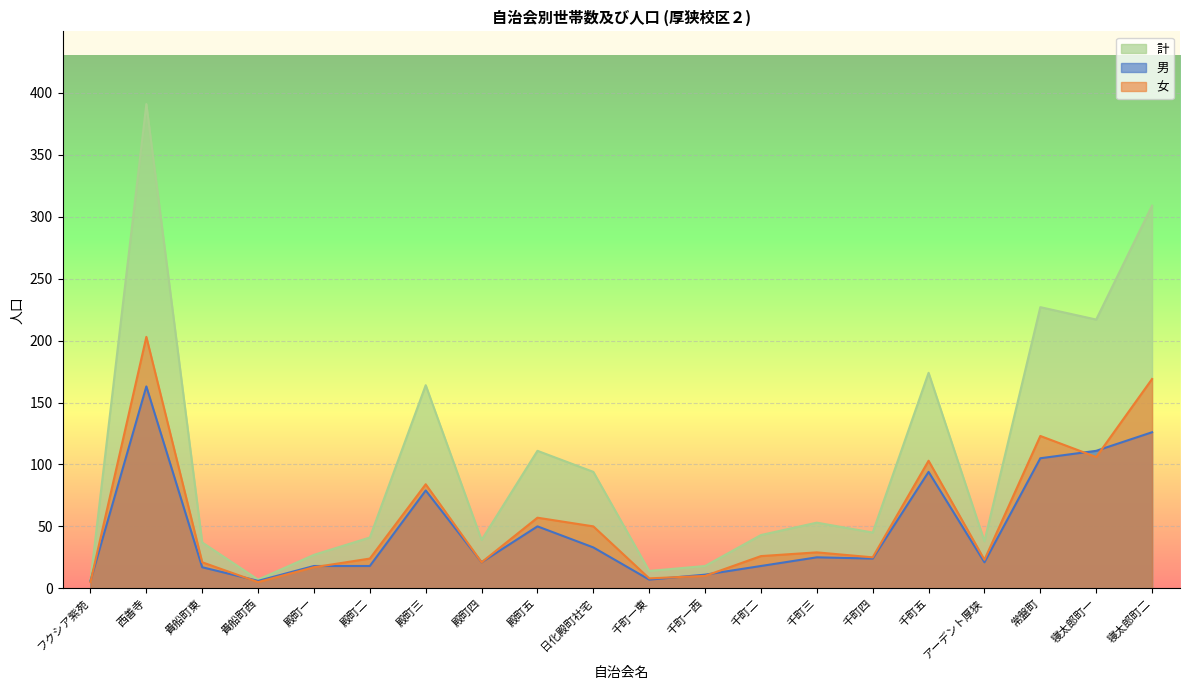

Is it true that 計 equals 4 at フクシア紫苑?

False